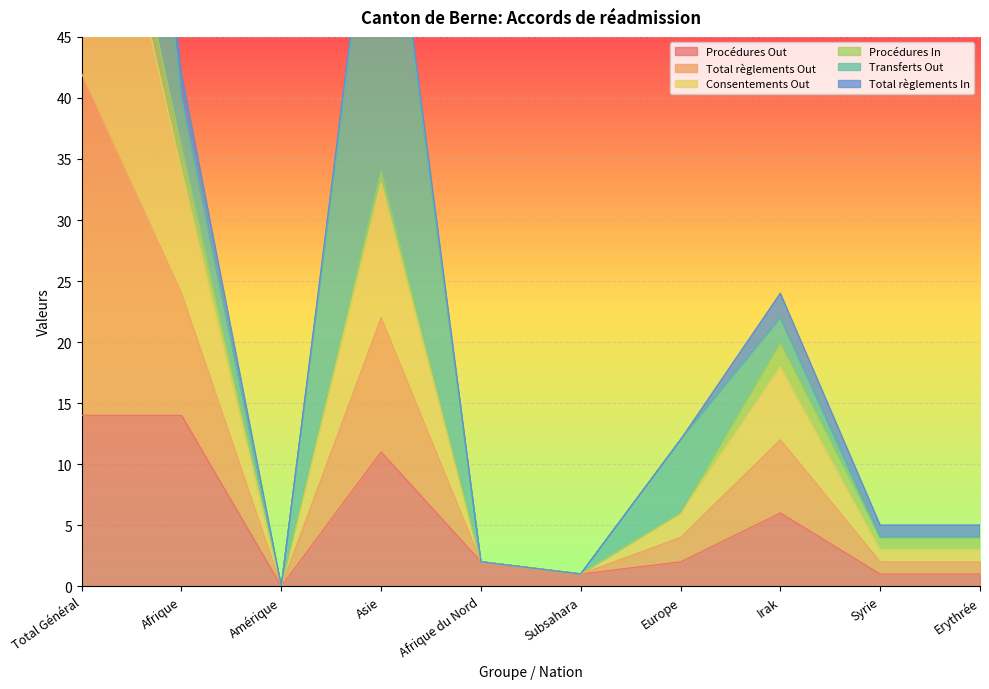

What is the sum of all Procédures Out values?

52